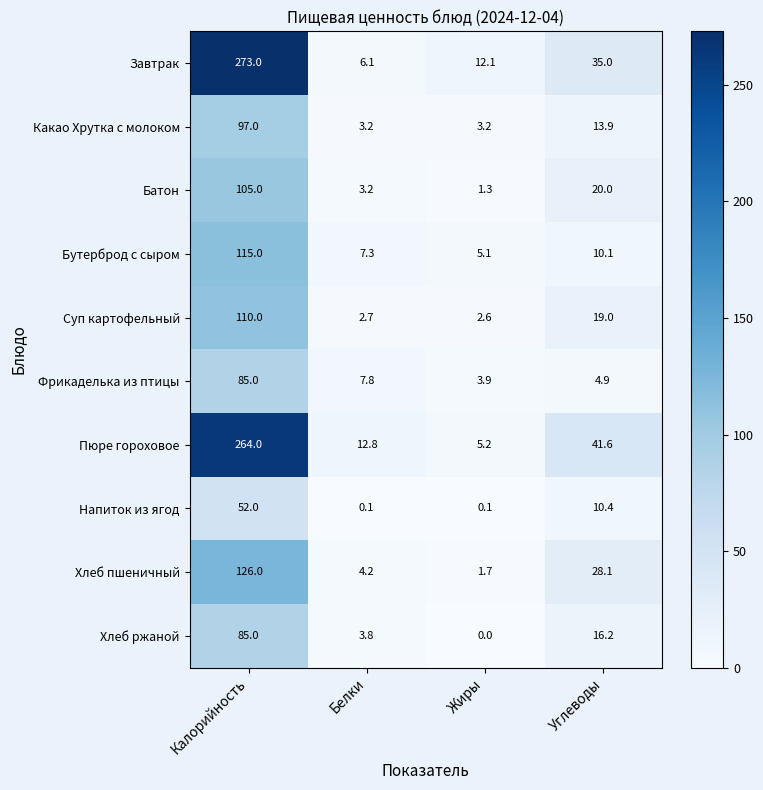

What is the minimum value for Какао Хрутка с молоком?

3.2